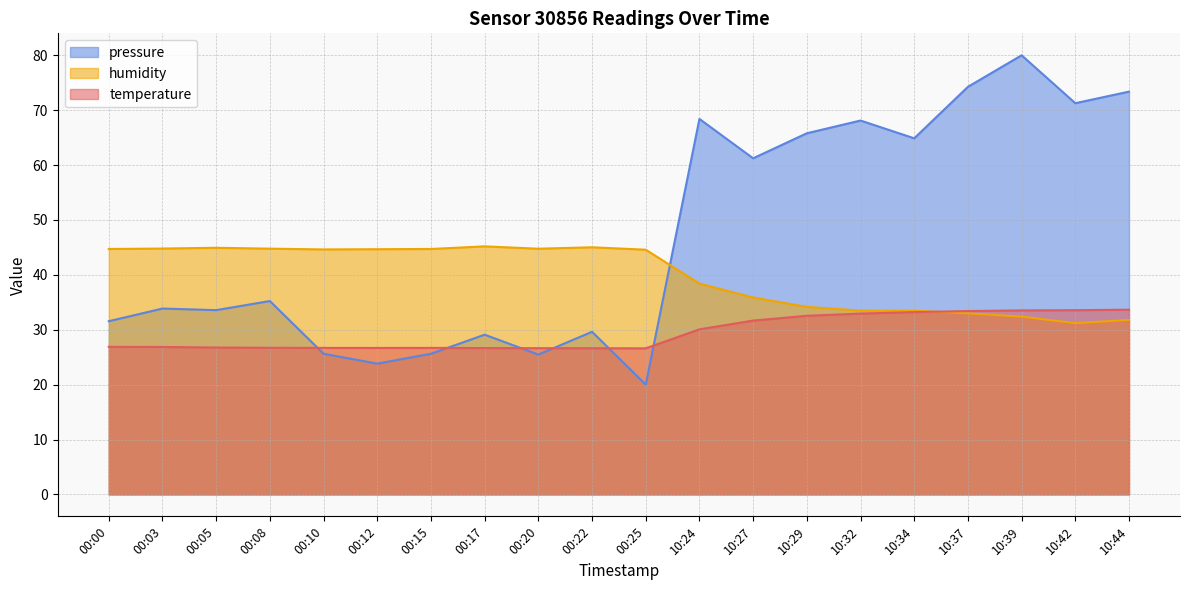

What is the difference between the highest and lowest values at 10:34?

31.7